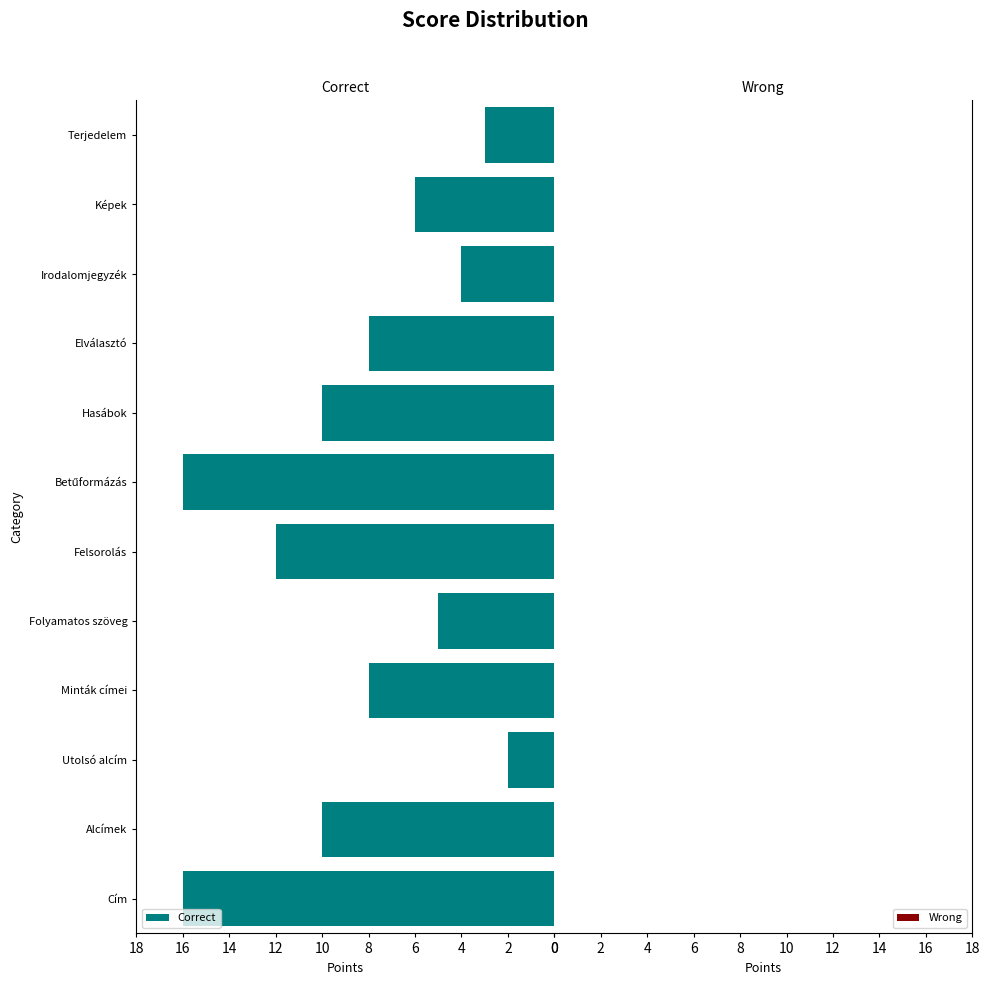

What is the smallest value displayed?

2